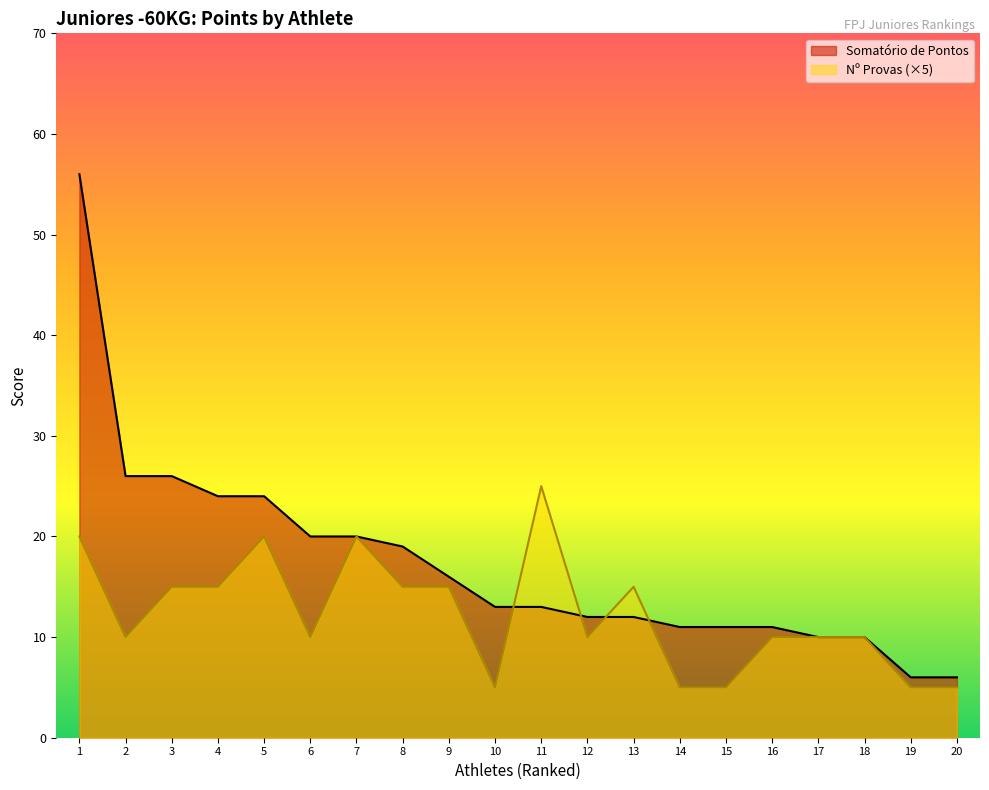

How many data points in Nº Provas are less than 10?

5